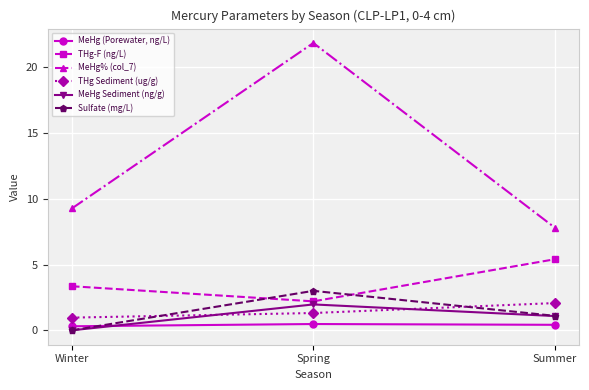

What is the label of the 1st point from the right?

Summer